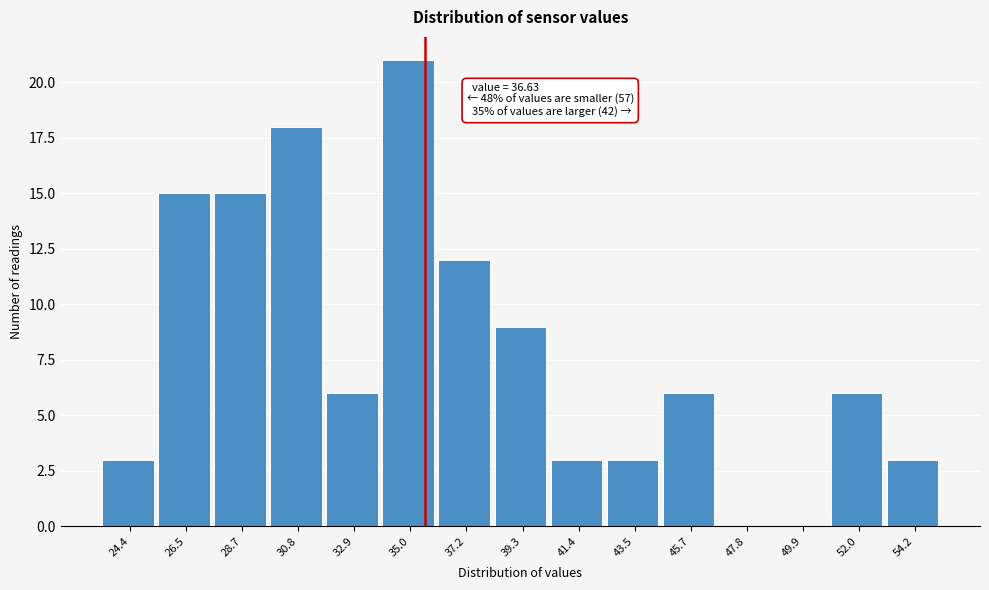

Reading right to left, transcribe all the data shown in this chart.

54.2=3	52.0=6	49.9=0	47.8=0	45.7=6	43.5=3	41.4=3	39.3=9	37.2=12	35.0=21	32.9=6	30.8=18	28.7=15	26.5=15	24.4=3